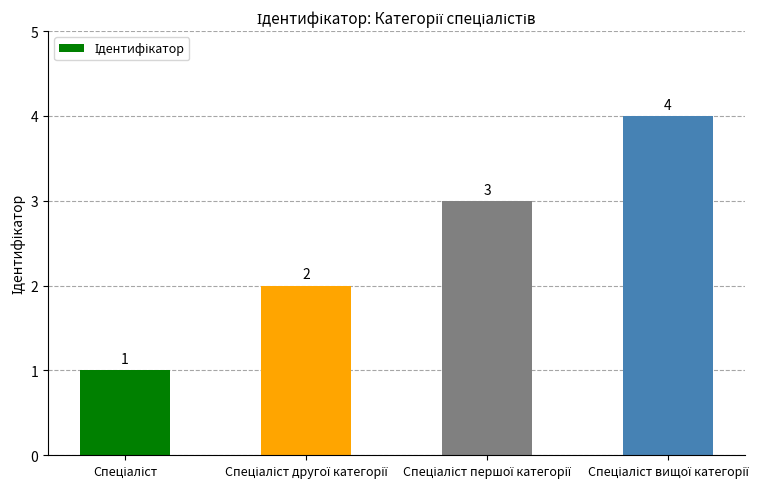

What is the difference between the maximum and minimum values?

3